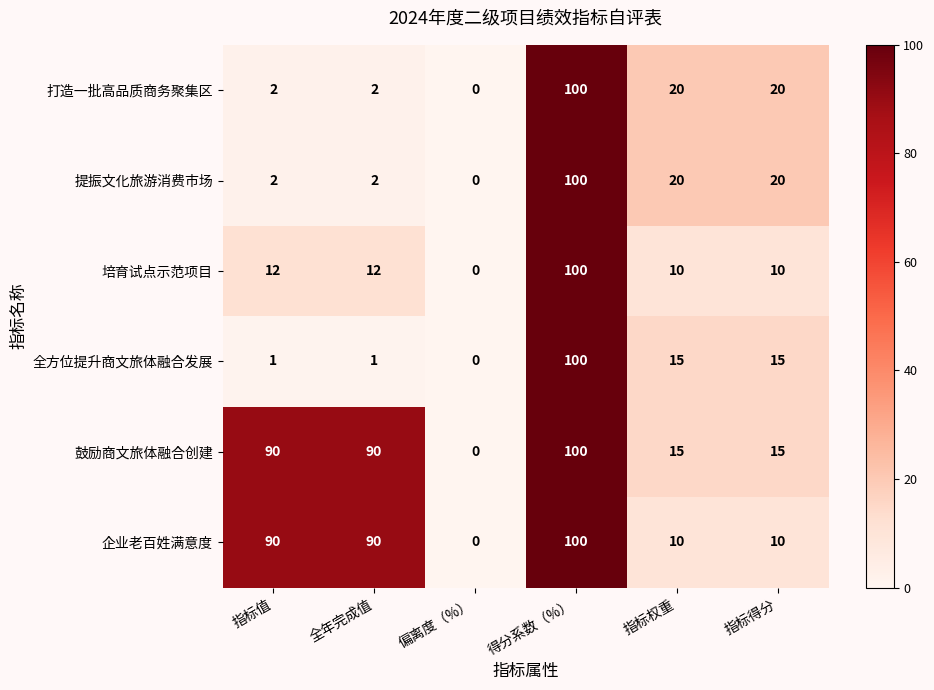

Is it true that 打造一批高品质商务聚集区 equals 161 at 得分系数（%）?

False